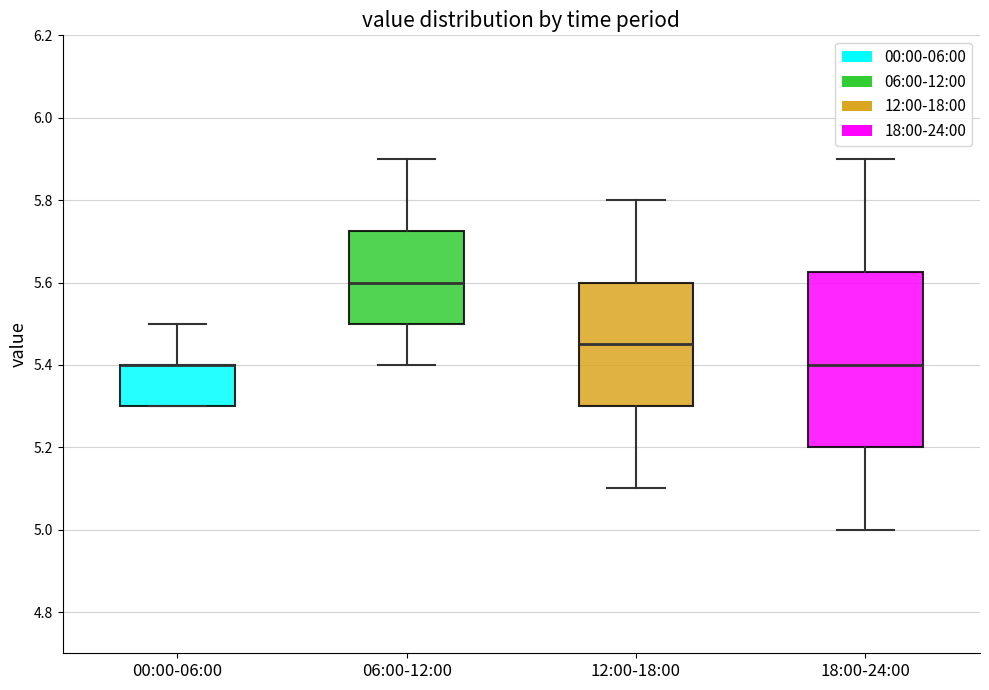

Reading left to right, transcribe this box plot: for each box, give where its median line is, the range the box spans, and where its two whiskers end, as read against the y-axis. The values are not printed on the chart, so give them approximately, as read against the axis.

00:00-06:00: median 5.40 (drawn on the box's upper edge), box 5.30 to 5.40, whiskers 5.30 to 5.50
06:00-12:00: median 5.60, box 5.50 to 5.72, whiskers 5.40 to 5.90
12:00-18:00: median 5.46, box 5.30 to 5.60, whiskers 5.10 to 5.80
18:00-24:00: median 5.40, box 5.20 to 5.62, whiskers 5.00 to 5.90